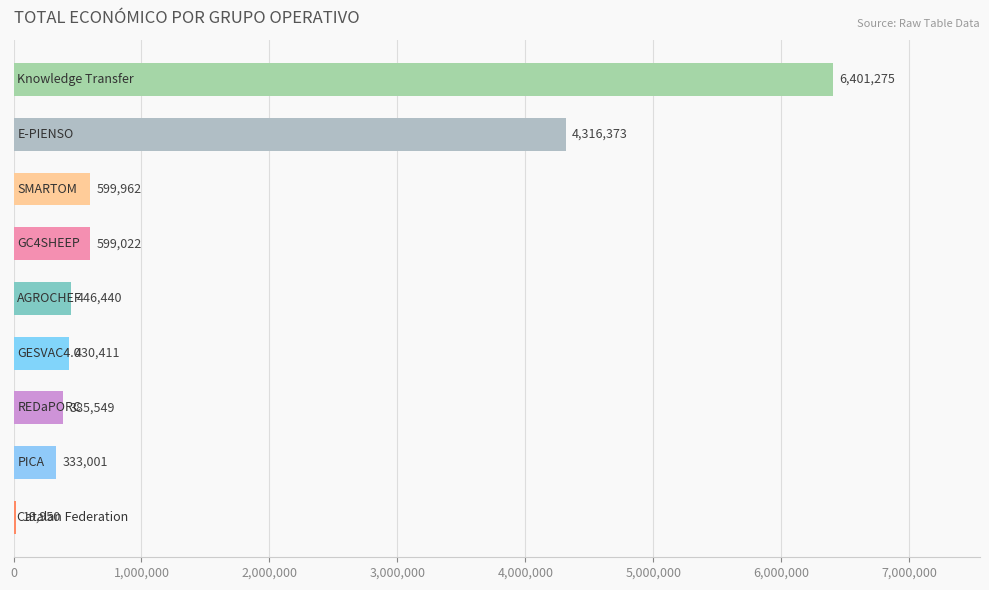

What is the sum of all values?

13531983